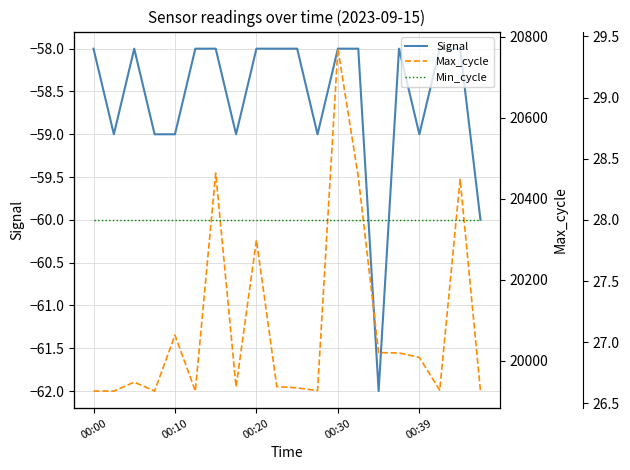

What is the maximum value for Signal?

-58